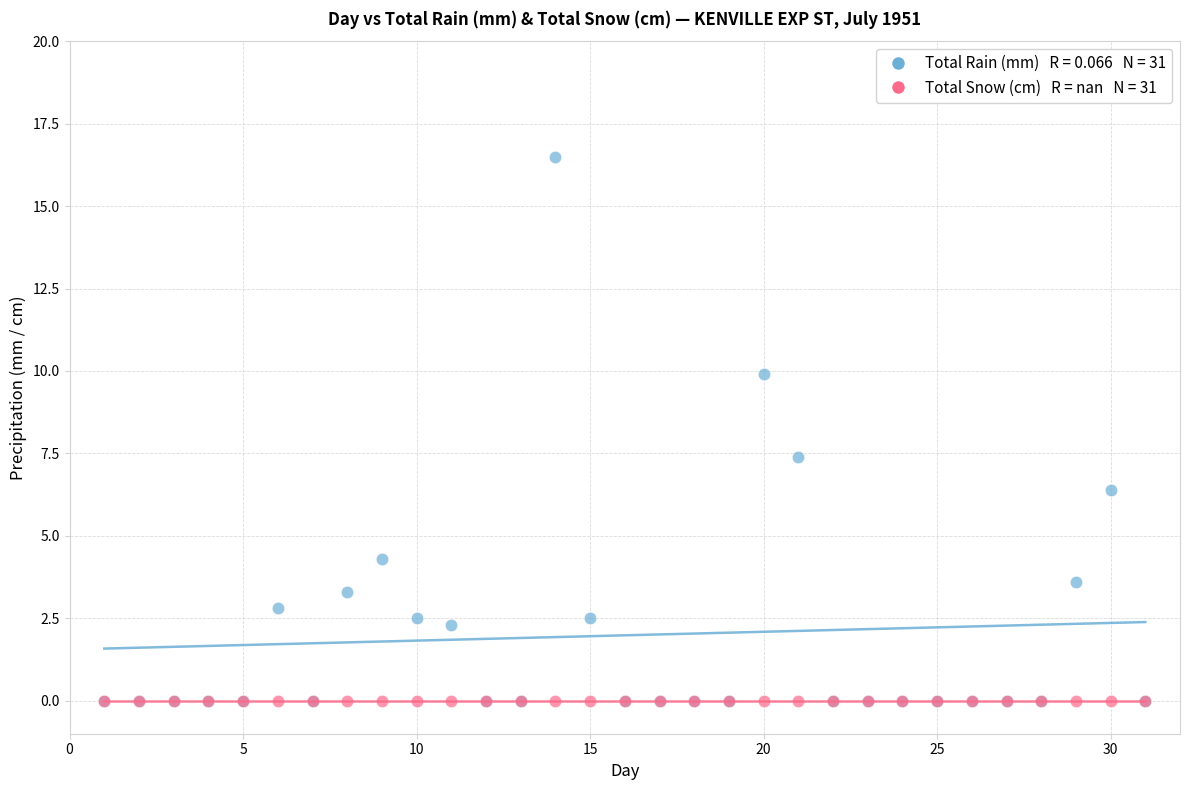

Across all series, what Y value is closest to 8?

7.4